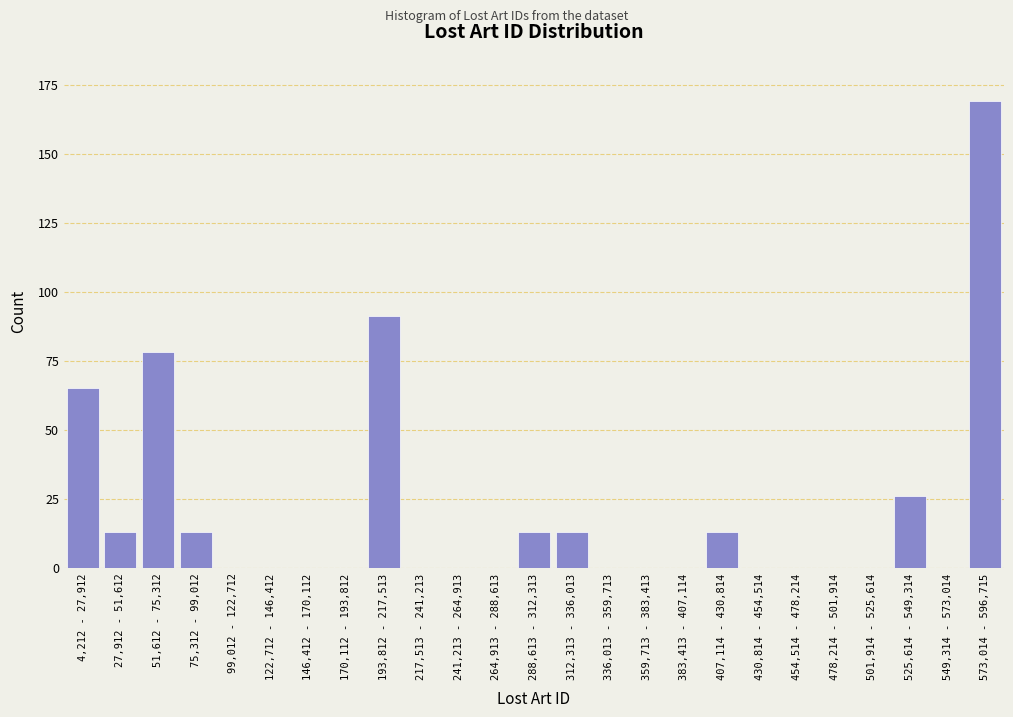

Reading right to left, extract all data points from this chart.

573,014 - 596,715=169	549,314 - 573,014=0	525,614 - 549,314=26	501,914 - 525,614=0	478,214 - 501,914=0	454,514 - 478,214=0	430,814 - 454,514=0	407,114 - 430,814=13	383,413 - 407,114=0	359,713 - 383,413=0	336,013 - 359,713=0	312,313 - 336,013=13	288,613 - 312,313=13	264,913 - 288,613=0	241,213 - 264,913=0	217,513 - 241,213=0	193,812 - 217,513=91	170,112 - 193,812=0	146,412 - 170,112=0	122,712 - 146,412=0	99,012 - 122,712=0	75,312 - 99,012=13	51,612 - 75,312=78	27,912 - 51,612=13	4,212 - 27,912=65